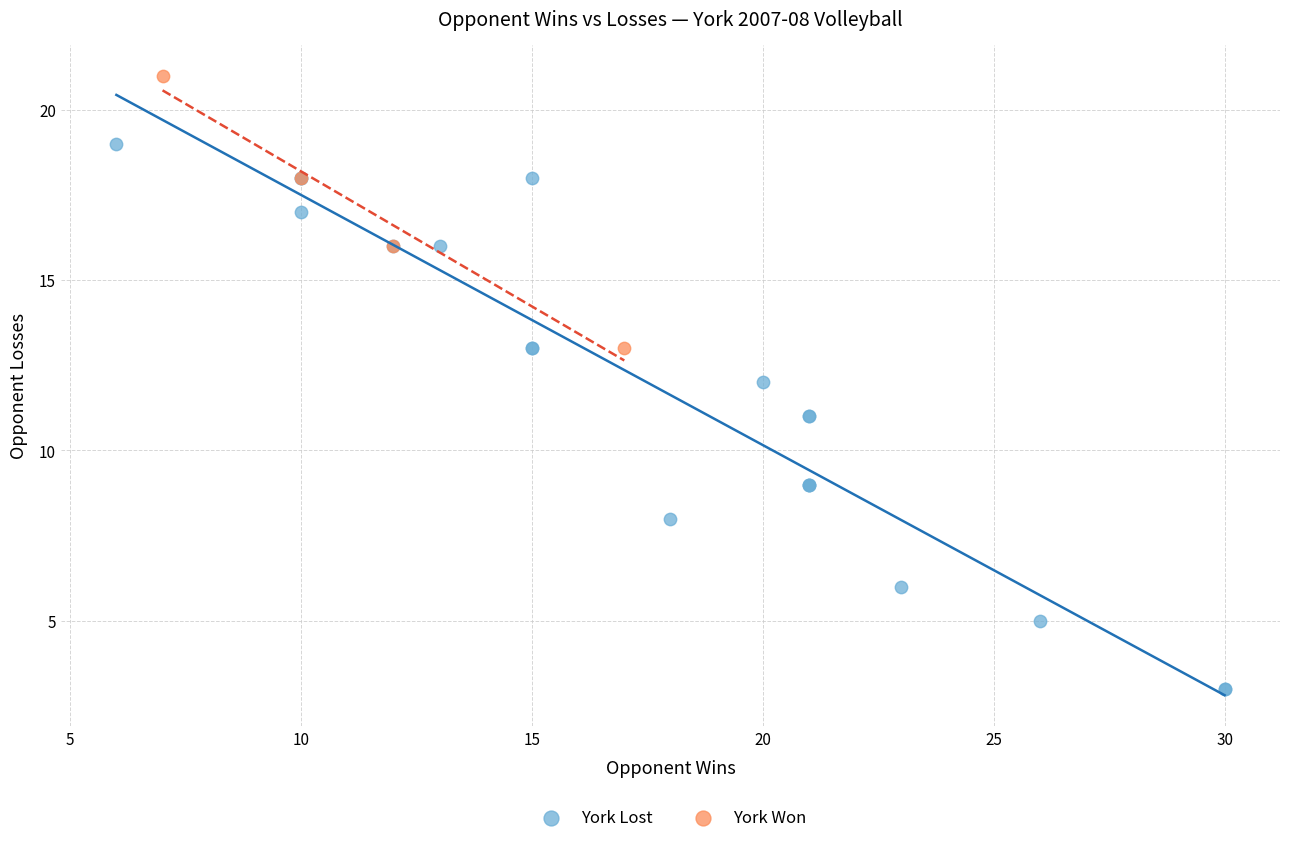

Which series contains the highest Y value?

York Won